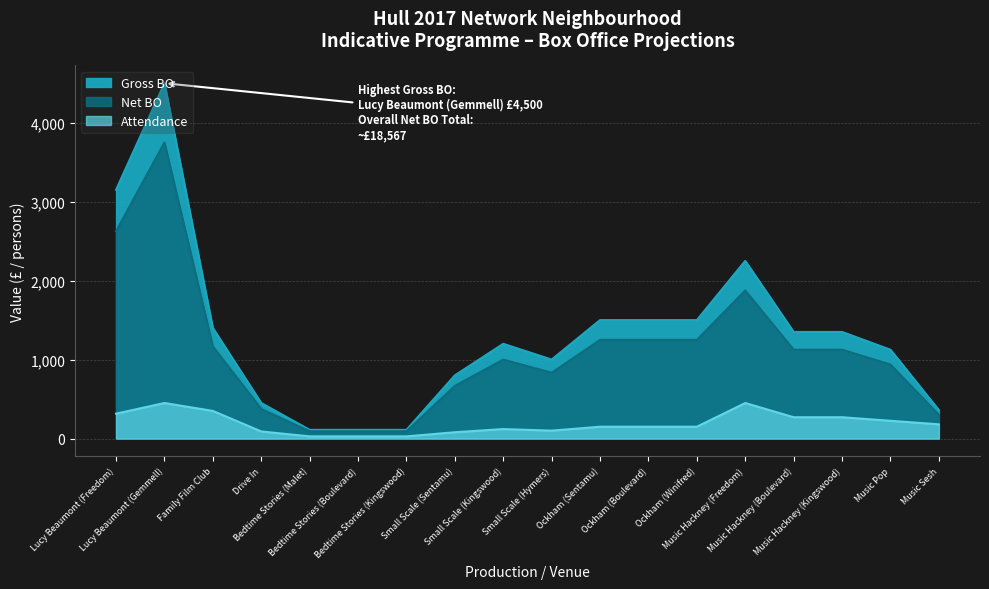

What is the smallest value displayed?

27.5